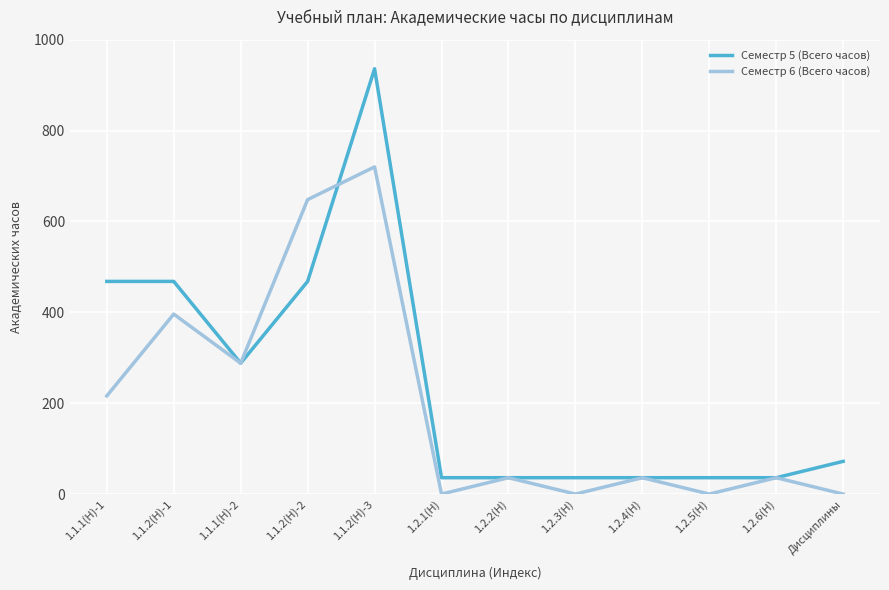

Reading left to right, list all the values displayed in this chart.

Семестр 5 (Всего часов): 468	468	288	468	936	36	36	36	36	36	36	72
Семестр 6 (Всего часов): 216	396	288	648	720	0	36	0	36	0	36	0